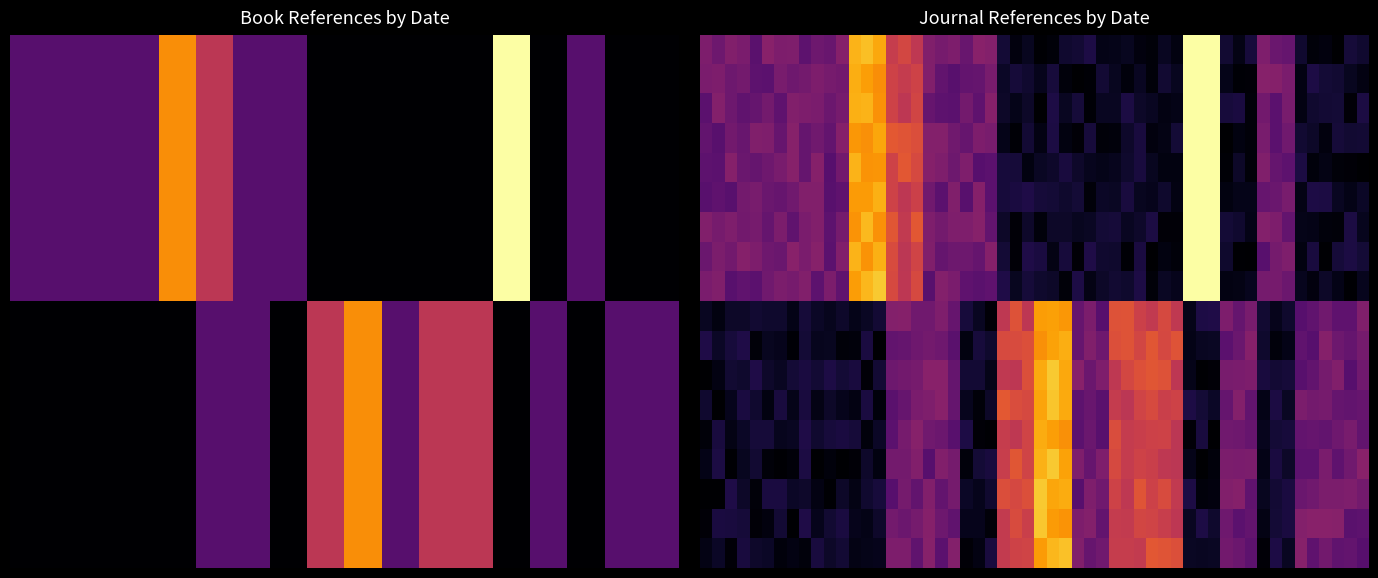

How many data points in Journal are less than 1?

8